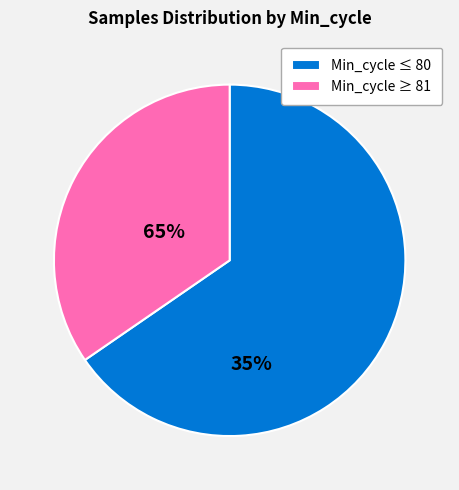

Combined, do Min_cycle ≤ 80 and Min_cycle ≥ 81 account for over 50%?

Yes